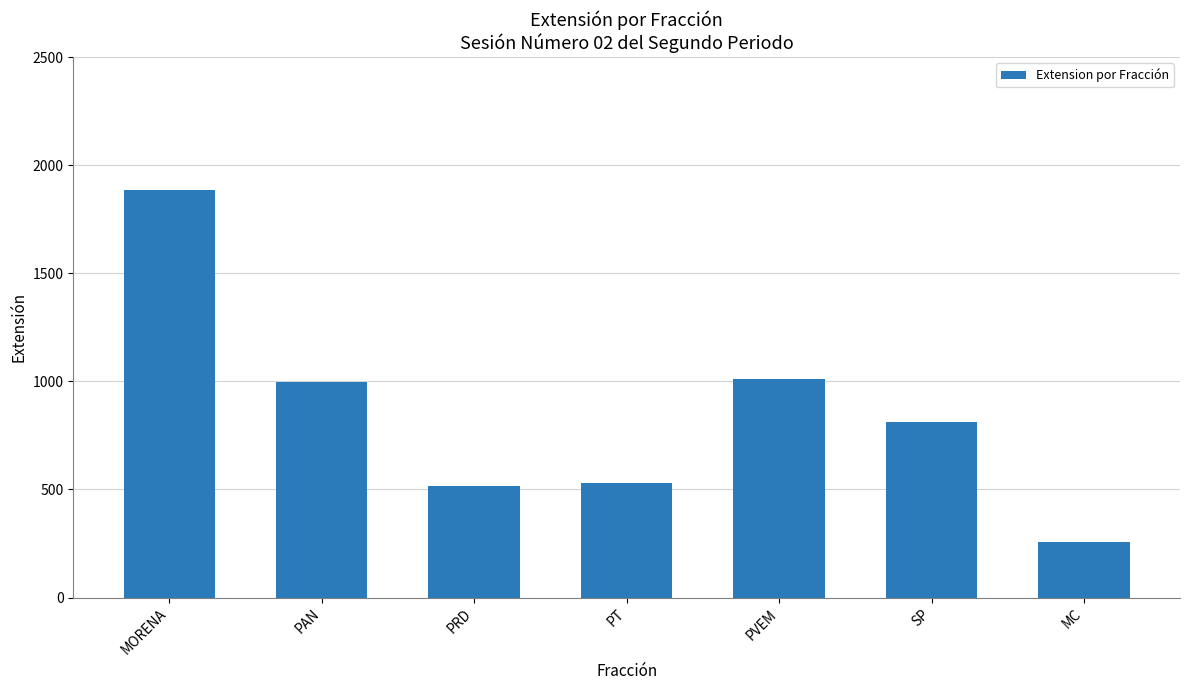

What is the value of the 3rd bar from the left?

518